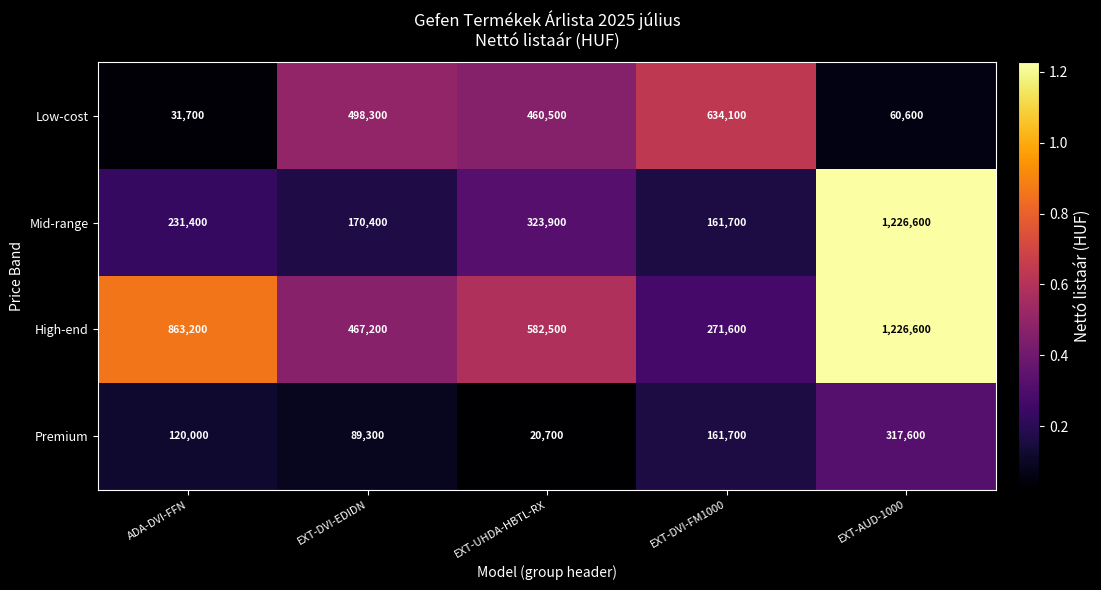

At how many categories does at least one series exceed 241984?

5